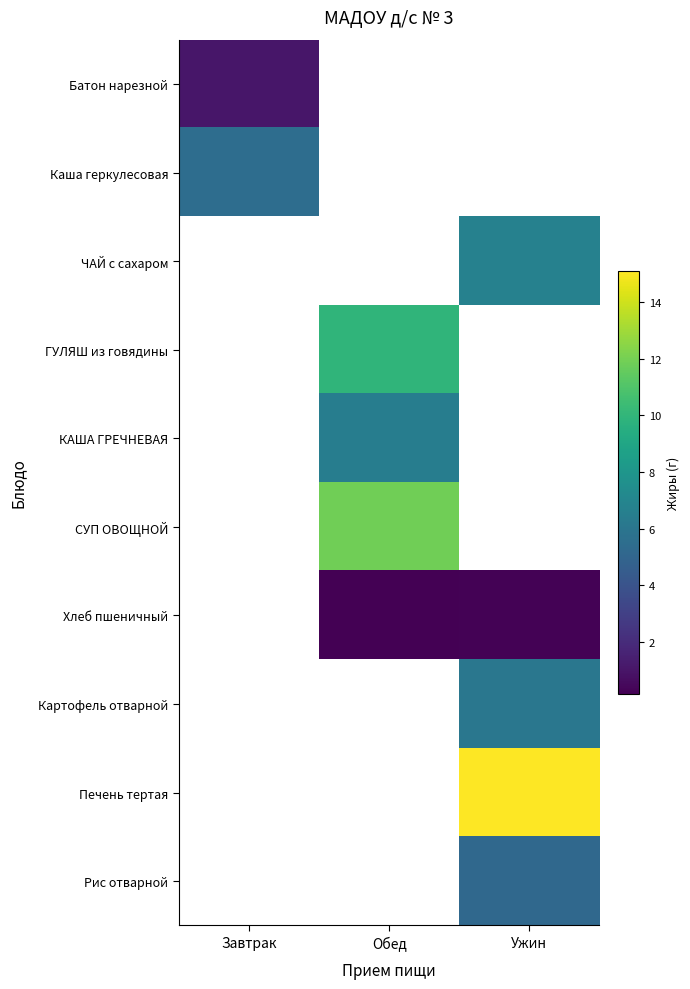

Is it true that Каша геркулесовая equals 3.2 at Завтрак?

False